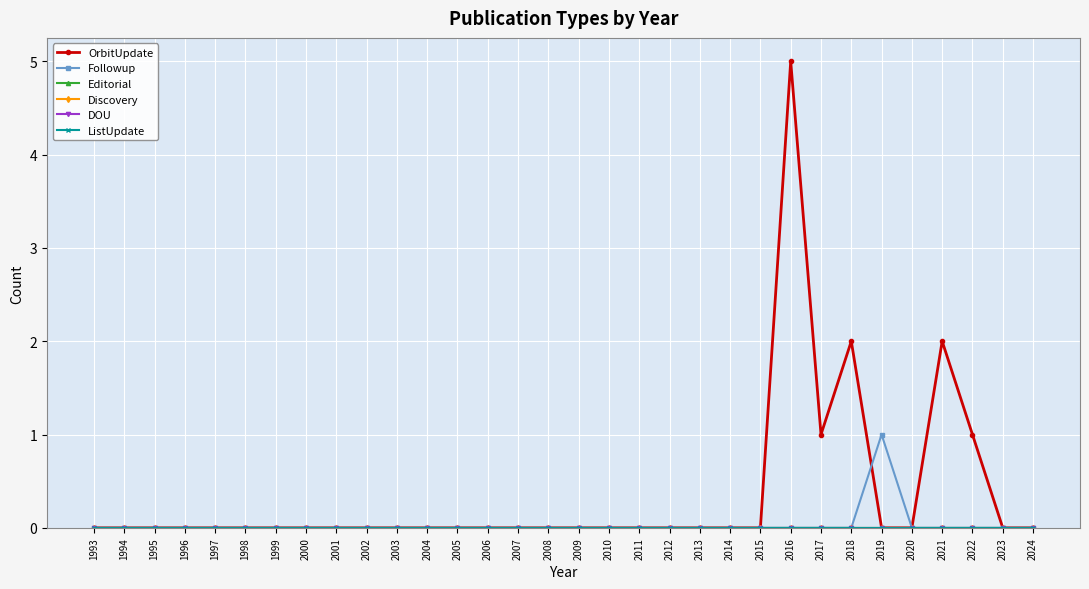

Which series has the largest range (max minus min)?

OrbitUpdate